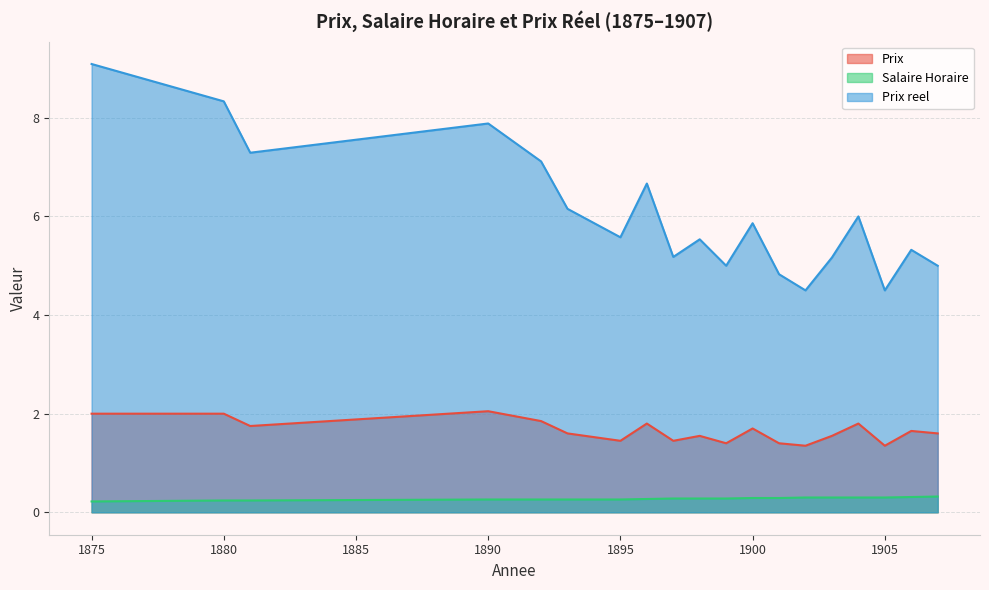

What is the difference between the maximum and minimum values in the Salaire Horaire series?

0.1